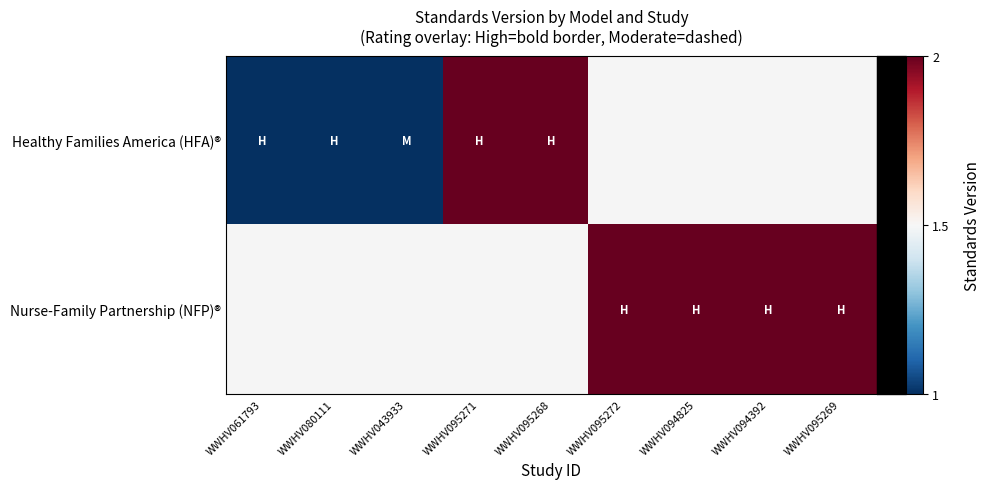

Which series has the widest spread of values?

Healthy Families America (HFA)®